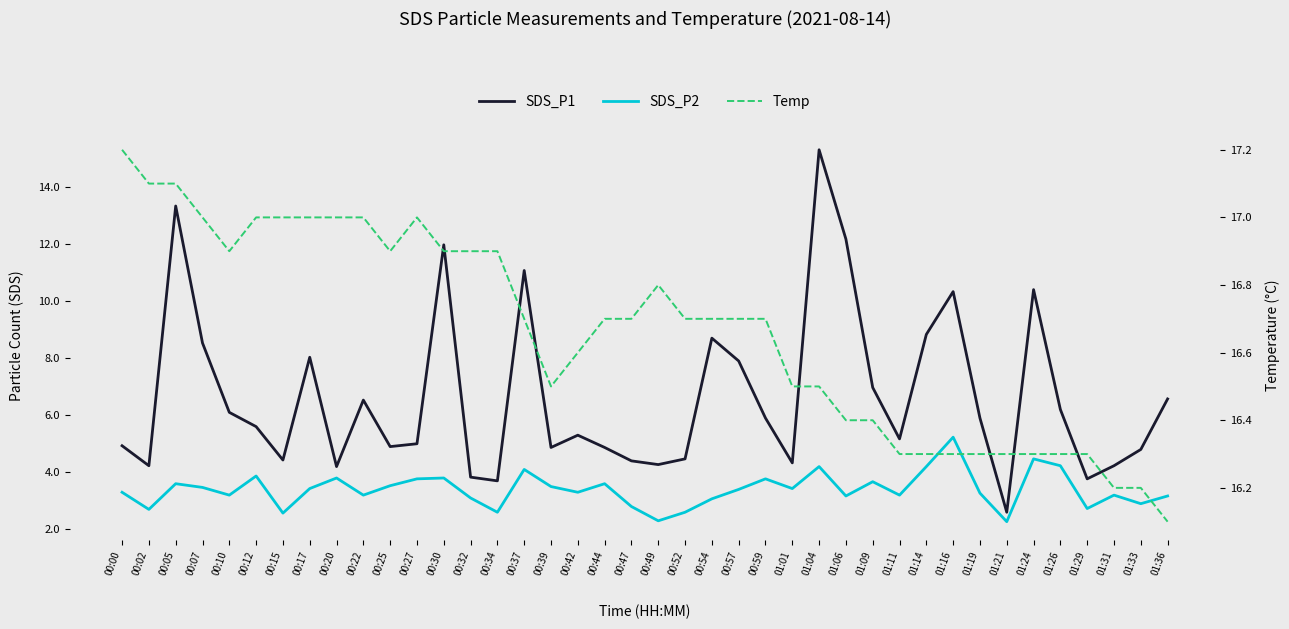

How many interior local valleys does the Temp series have?

3